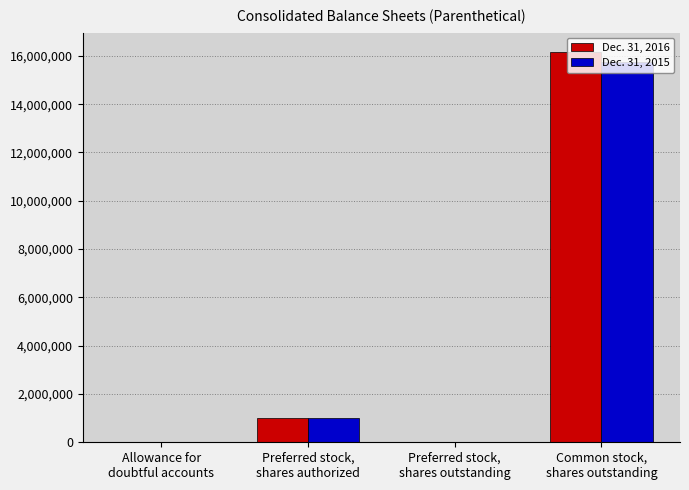

What is the greatest value displayed?

16152946